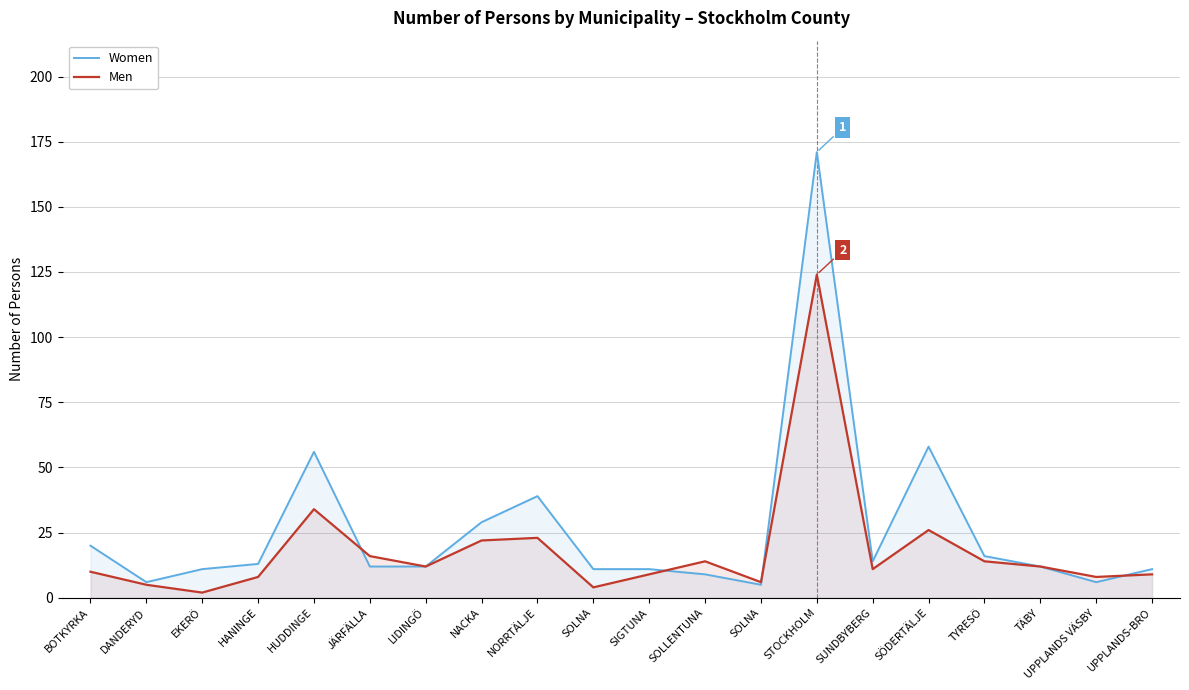

Between HUDDINGE and EKERÖ, which is larger?

HUDDINGE